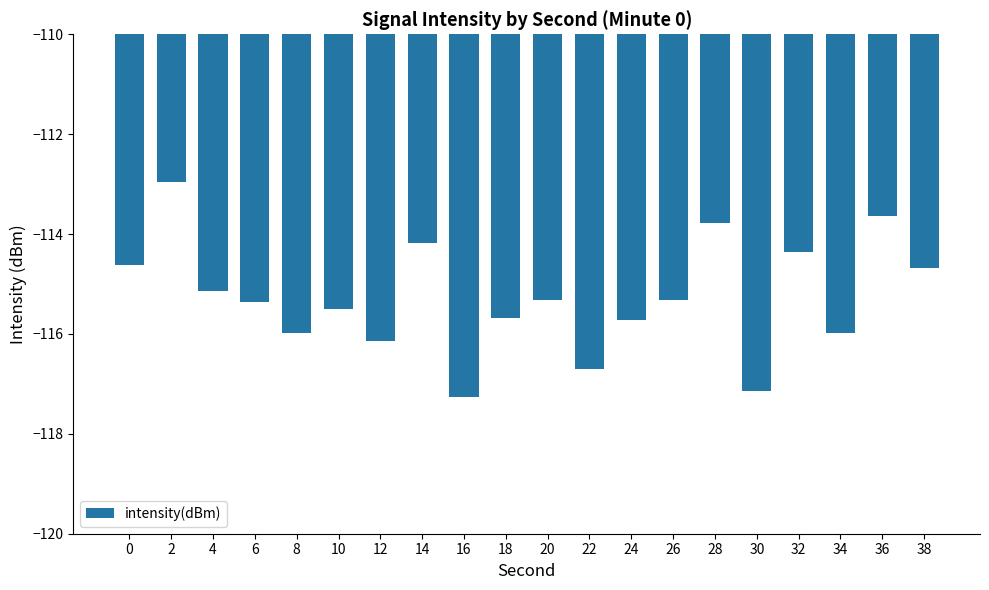

What is the approximate value at 22?

-116.7